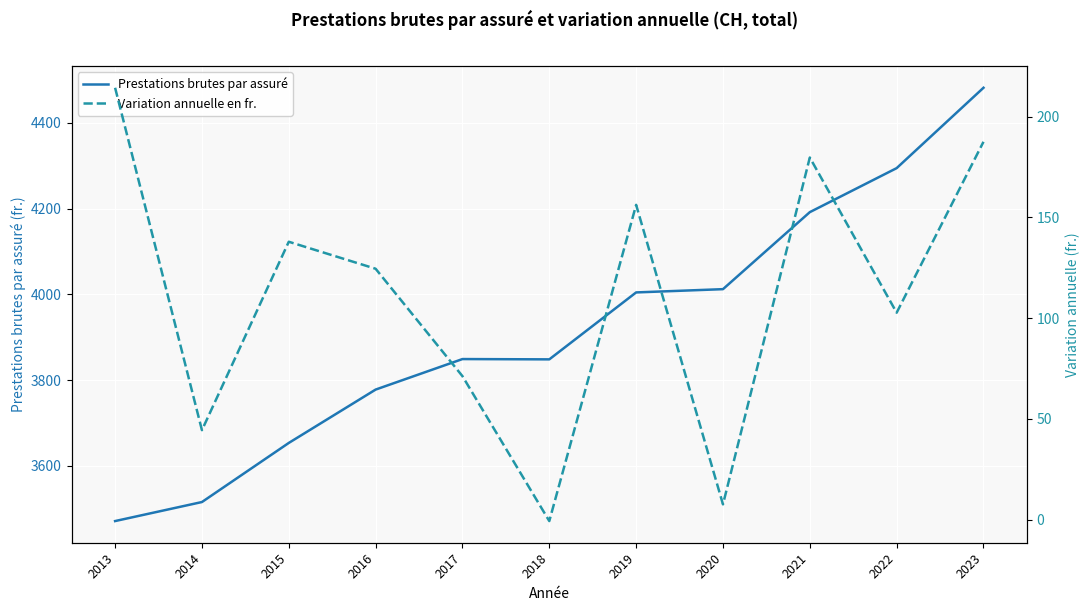

Reading left to right, transcribe all the data shown in this chart.

Prestations brutes par assuré: 3470.9	3515.3	3653.2	3777.7	3848.9	3848.2	4004.4	4012.0	4191.7	4294.4	4481.9
Variation annuelle en fr.: 214.3	44.4	137.9	124.5	71.2	-0.7	156.2	7.6	179.7	102.7	187.5